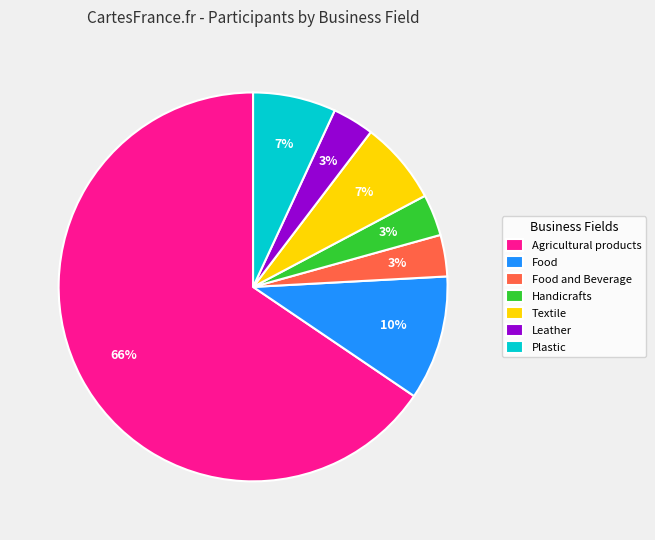

To the nearest percent, what percentage of the pie is Food?

10%